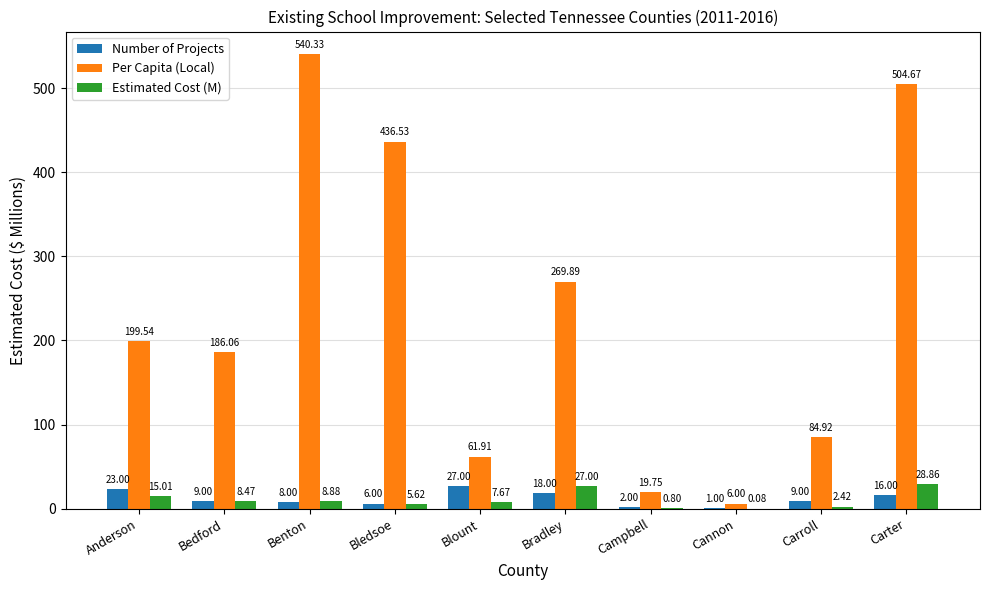

Where does the Number of Projects series first go above 9?

Anderson